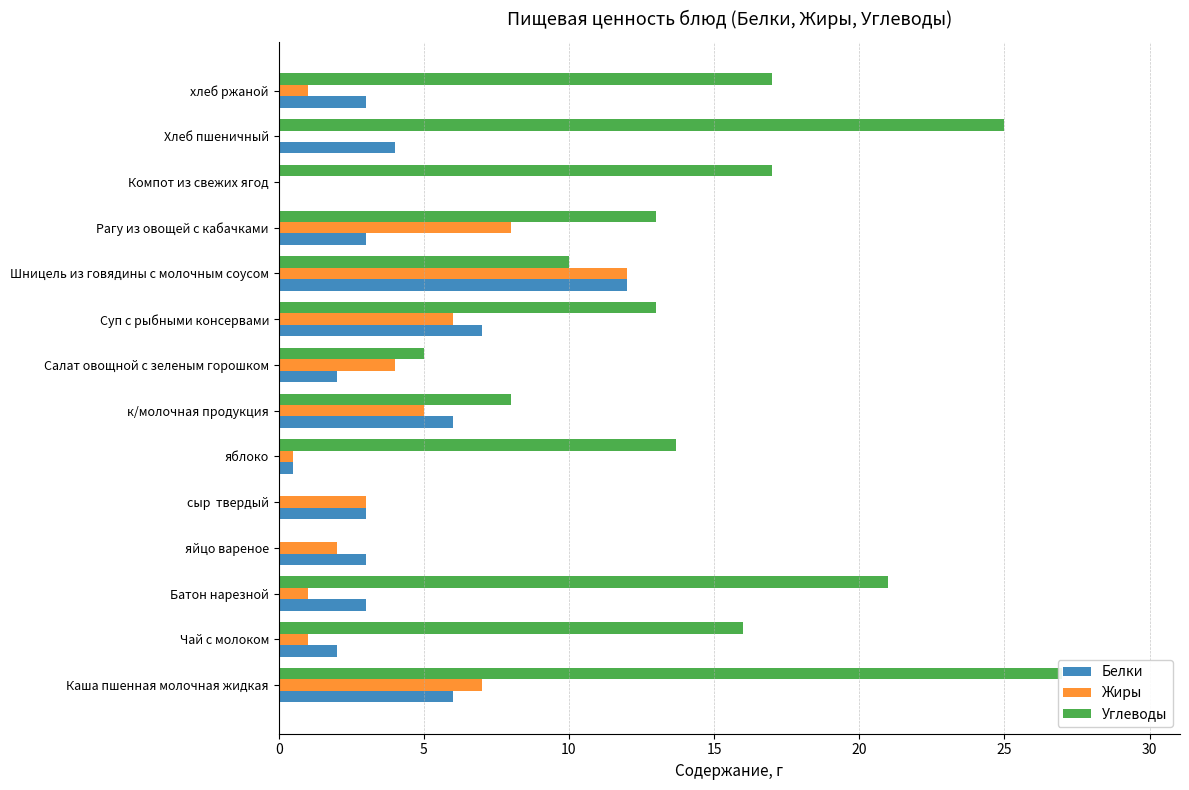

Reading left to right, list all the values displayed in this chart.

Белки: 6.0	2.0	3.0	3.0	3.0	0.5	6.0	2.0	7.0	12.0	3.0	0.0	4.0	3.0
Жиры: 7.0	1.0	1.0	2.0	3.0	0.5	5.0	4.0	6.0	12.0	8.0	0.0	0.0	1.0
Углеводы: 27.0	16.0	21.0	0.0	0.0	13.7	8.0	5.0	13.0	10.0	13.0	17.0	25.0	17.0